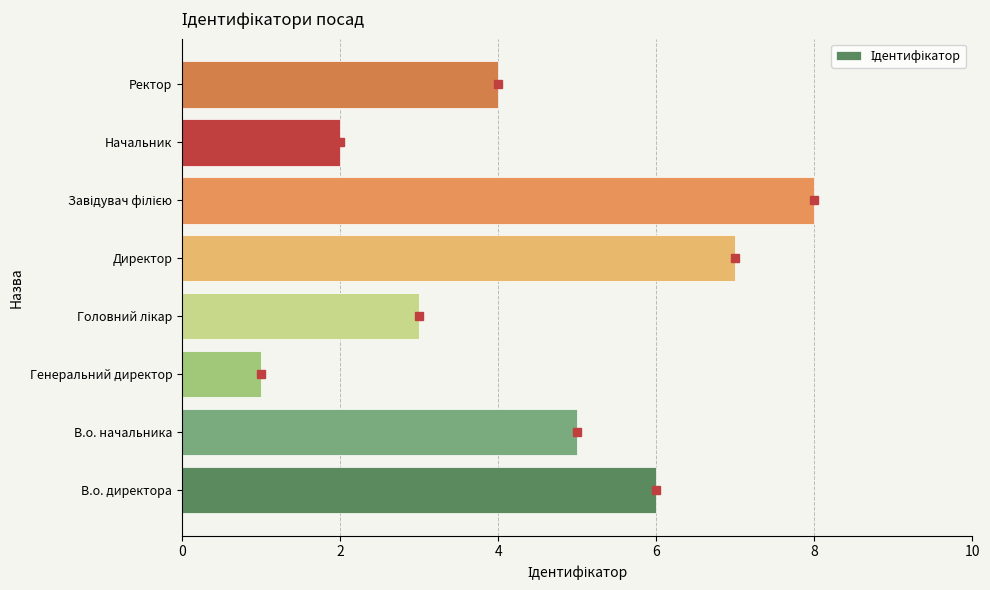

What is the sum of all values?

36